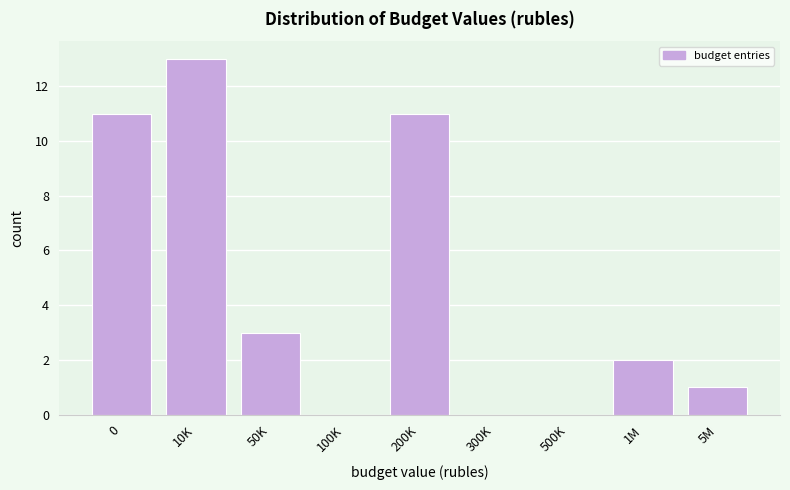

Reading right to left, transcribe all the data shown in this chart.

5M=1	1M=2	500K=0	300K=0	200K=11	100K=0	50K=3	10K=13	0=11